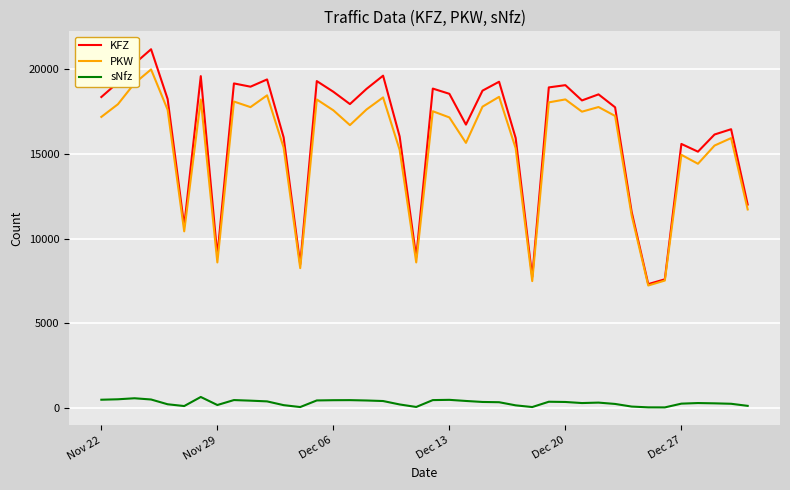

List the series in order of their peak value, lowest first.

sNfz, PKW, KFZ